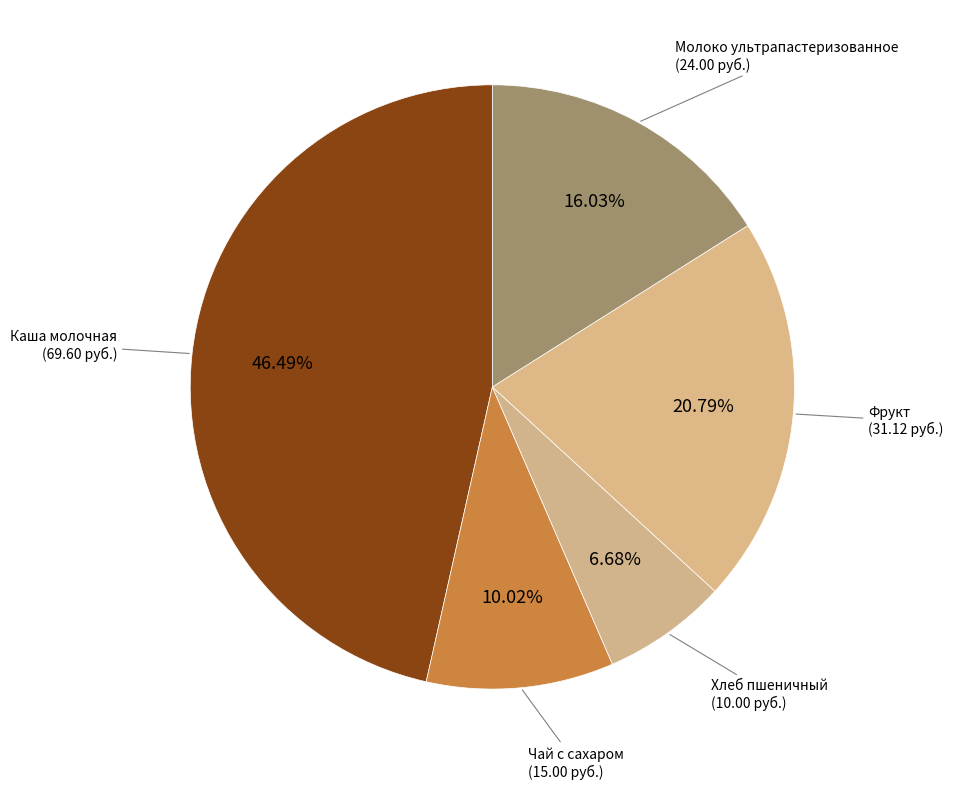

How many segments does this pie chart have?

5